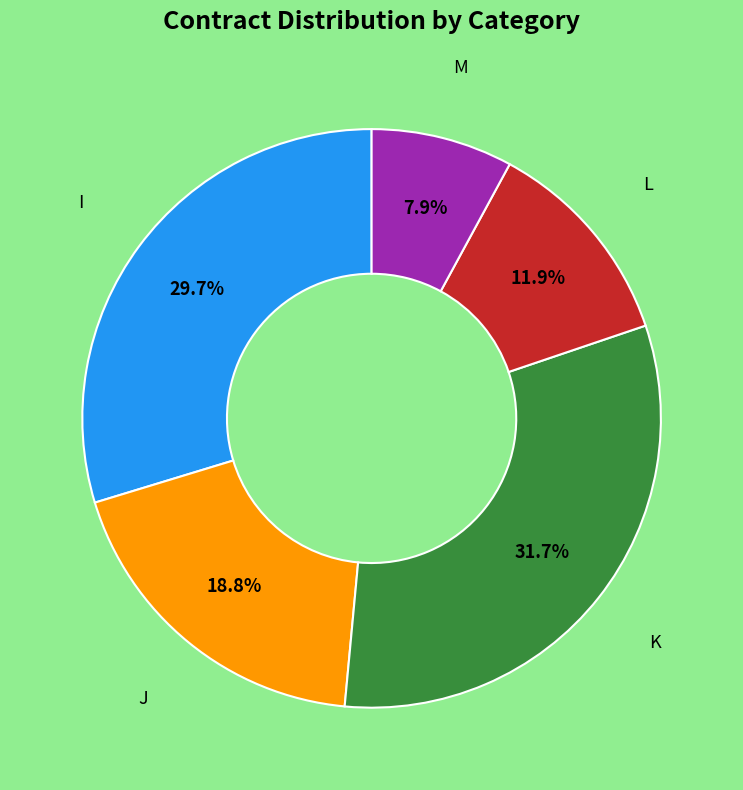

Is there a majority slice in this chart?

No